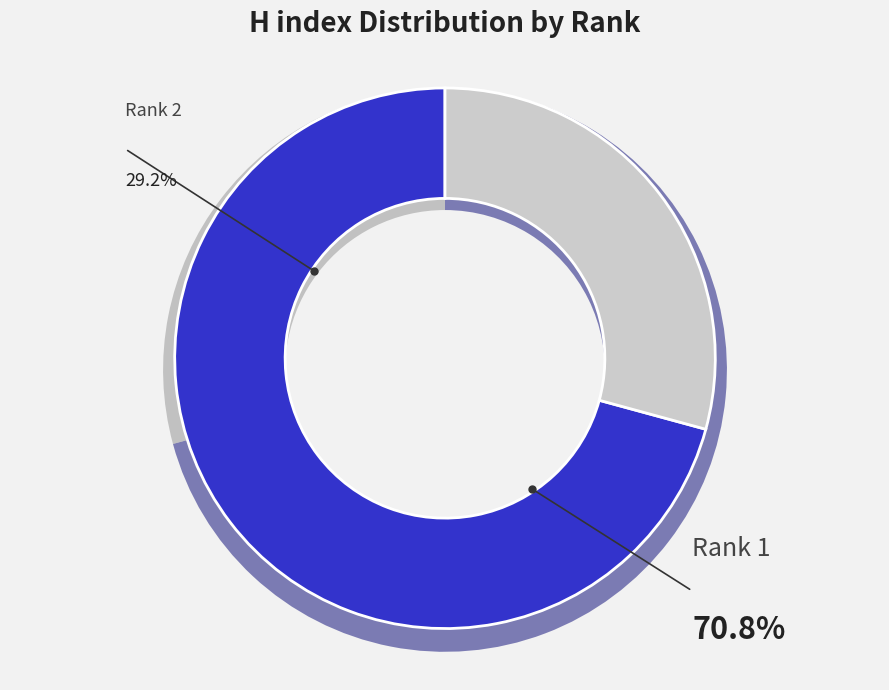

Rank the categories by value from highest to lowest.

Rank 1, Rank 2